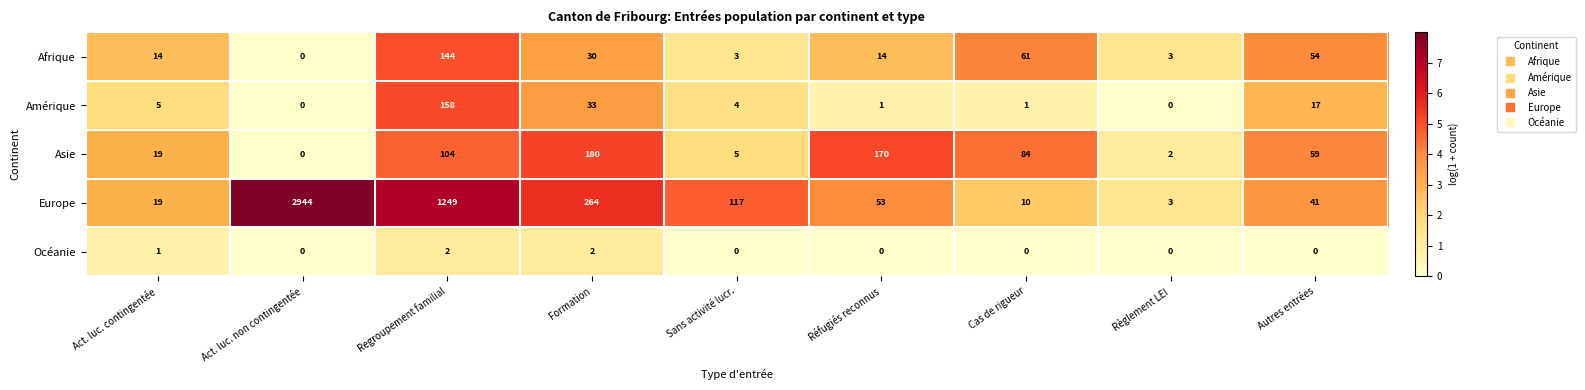

What is the lowest value of the Europe series?

3